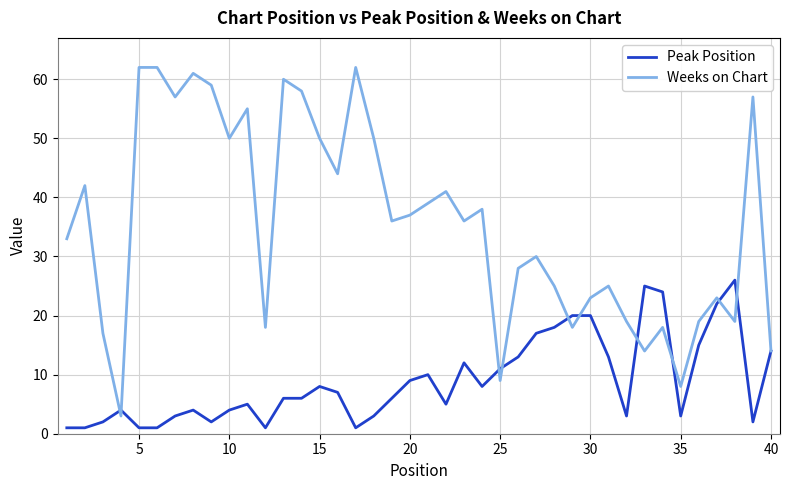

Which series has the largest range (max minus min)?

Weeks on Chart